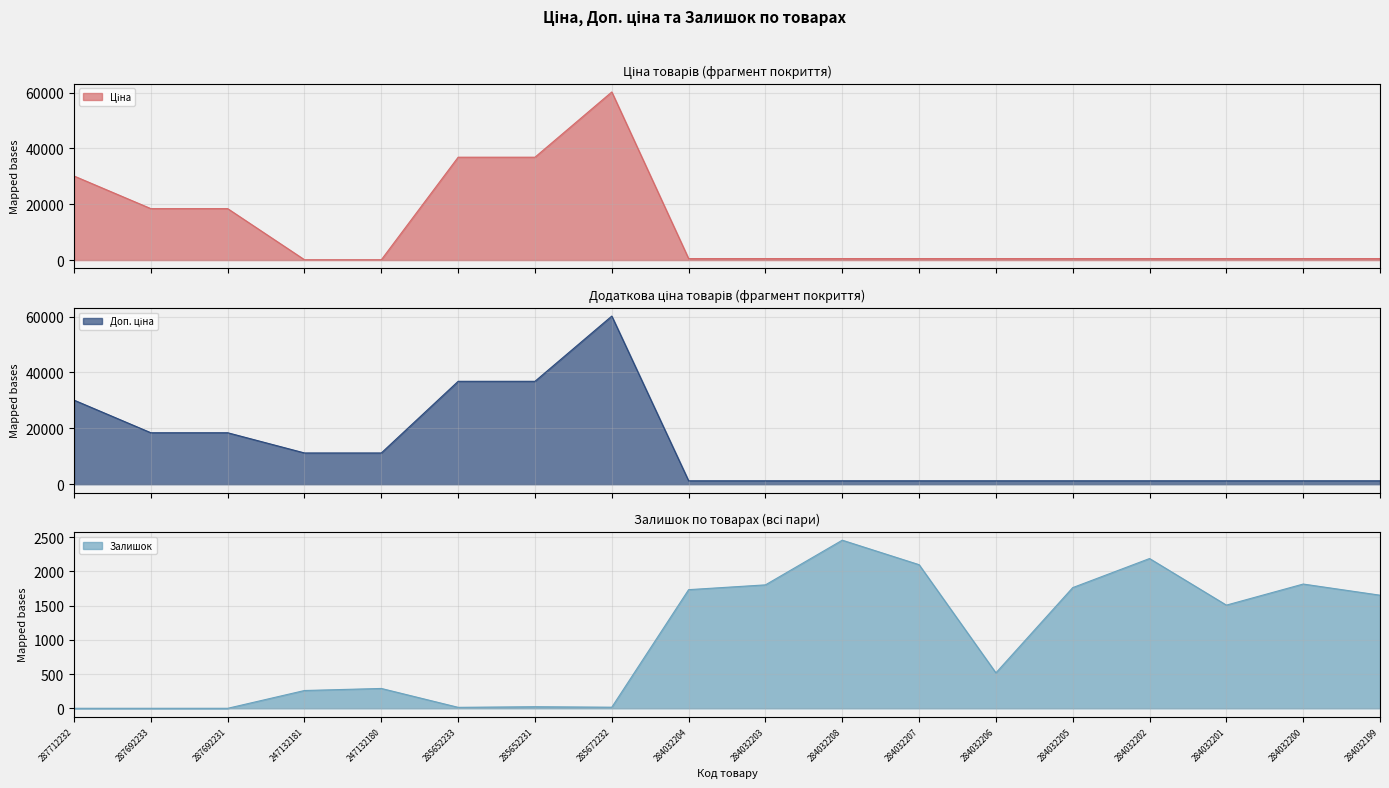

Does the chart display data point markers on the line(s)?

No